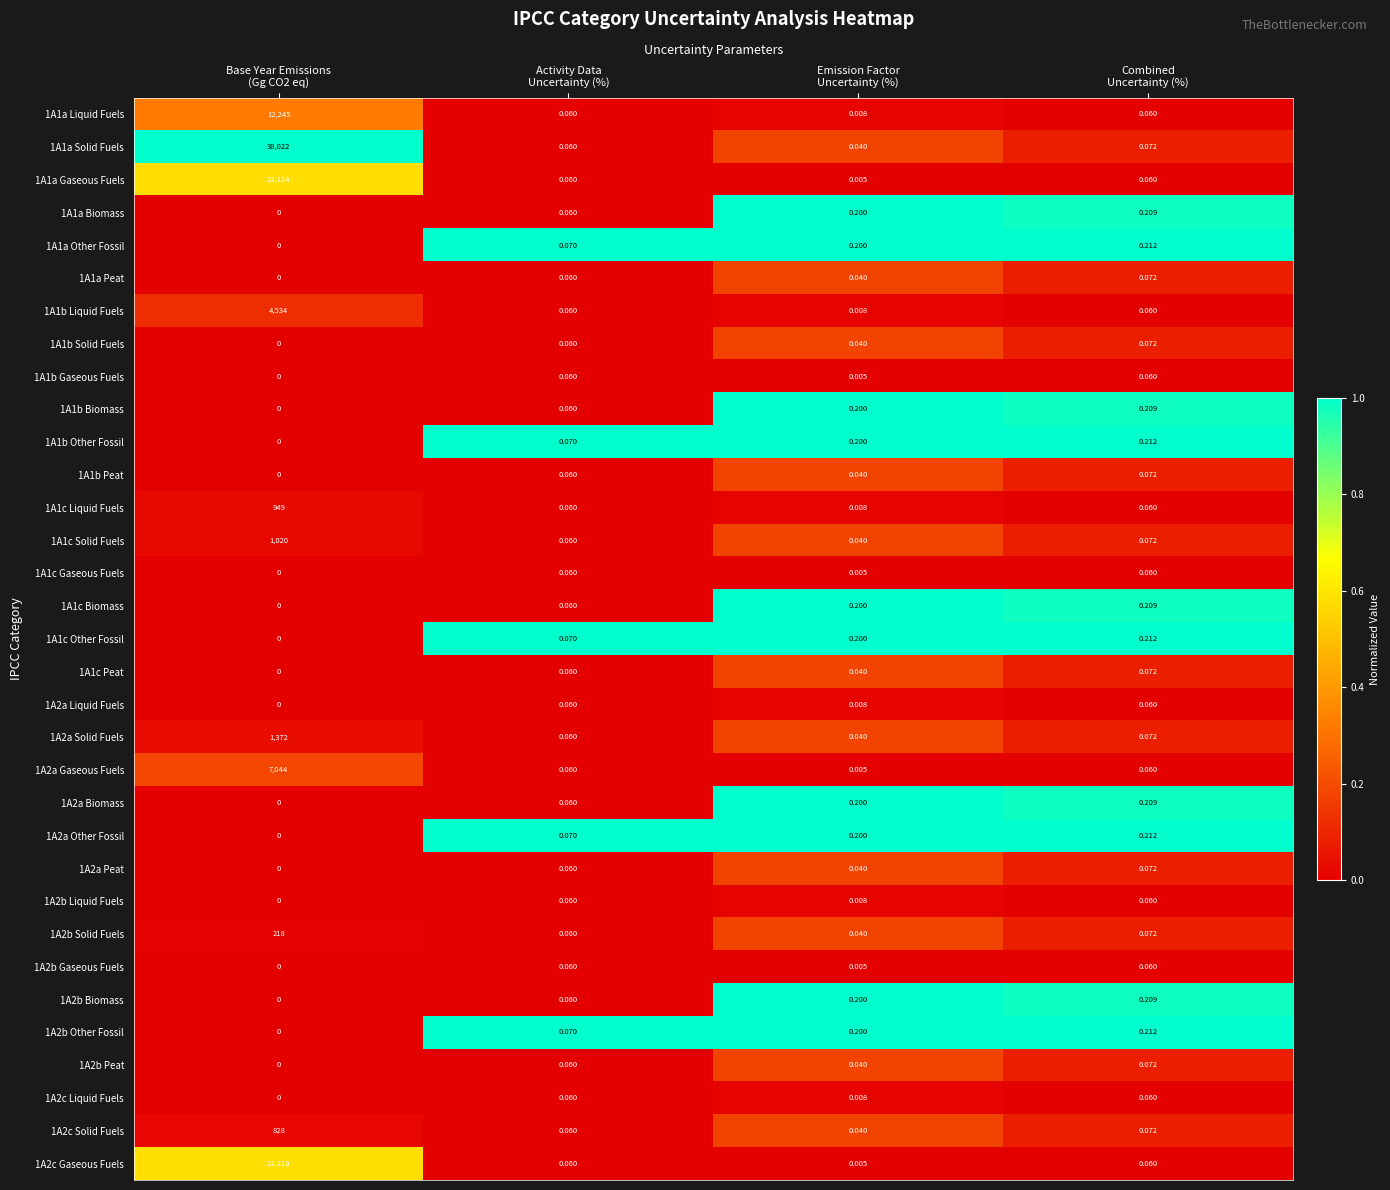

Count the number of data series in this chart.

33